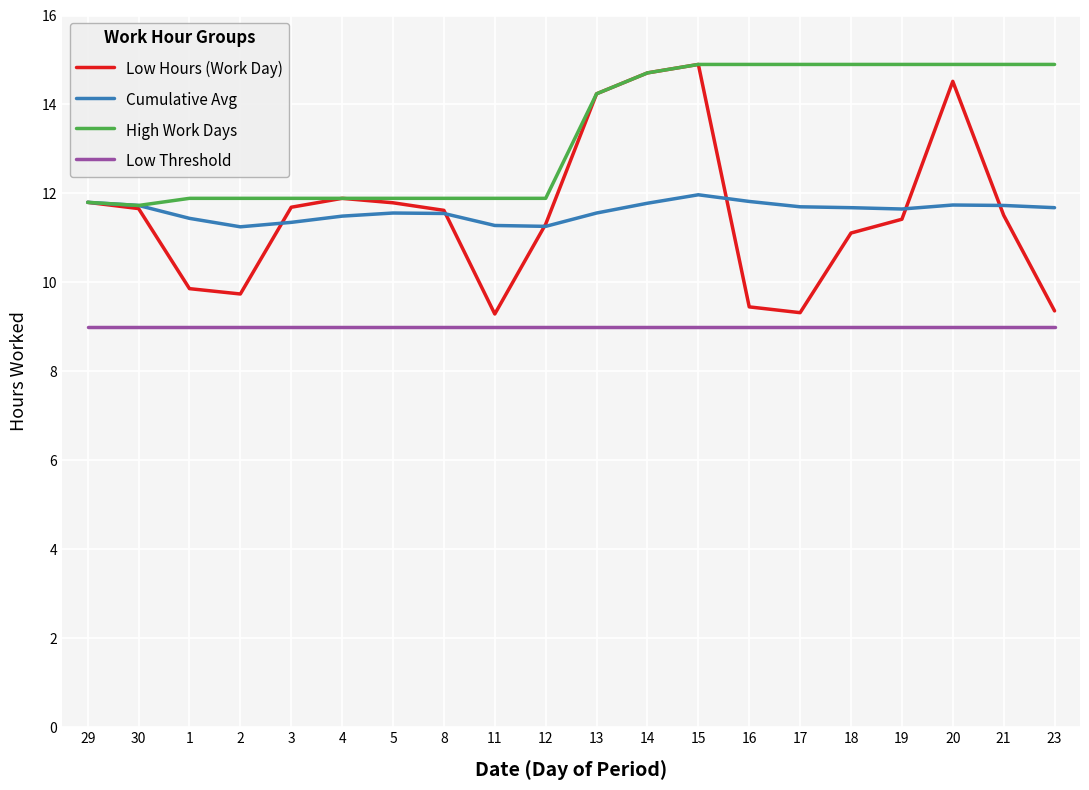

The Low Threshold series shows 9.0 at 12. True or false?

True